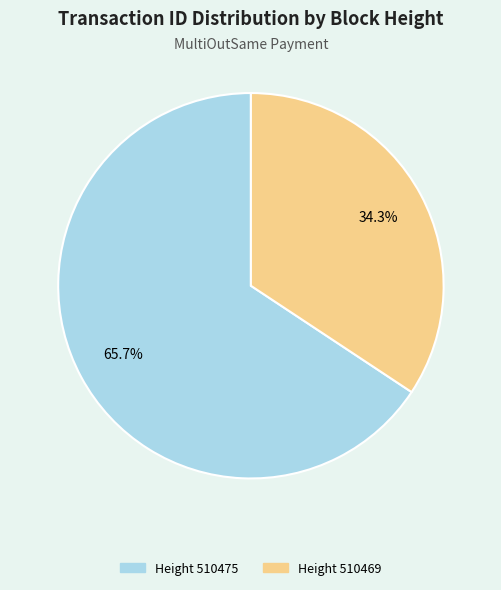

Is there a majority slice in this chart?

Yes